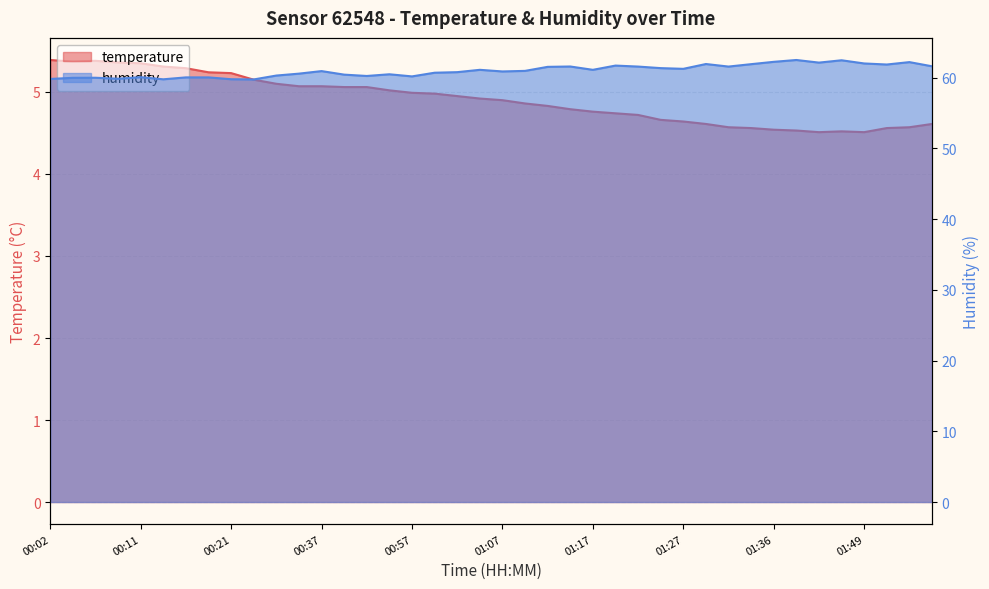

What is the minimum value shown in the chart?

4.5